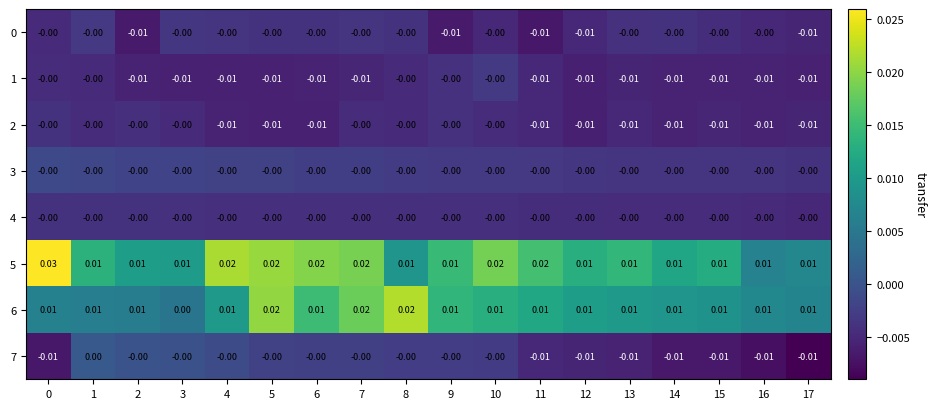

Is the value of 0 at 15 greater than the value of 5 at 5?

No